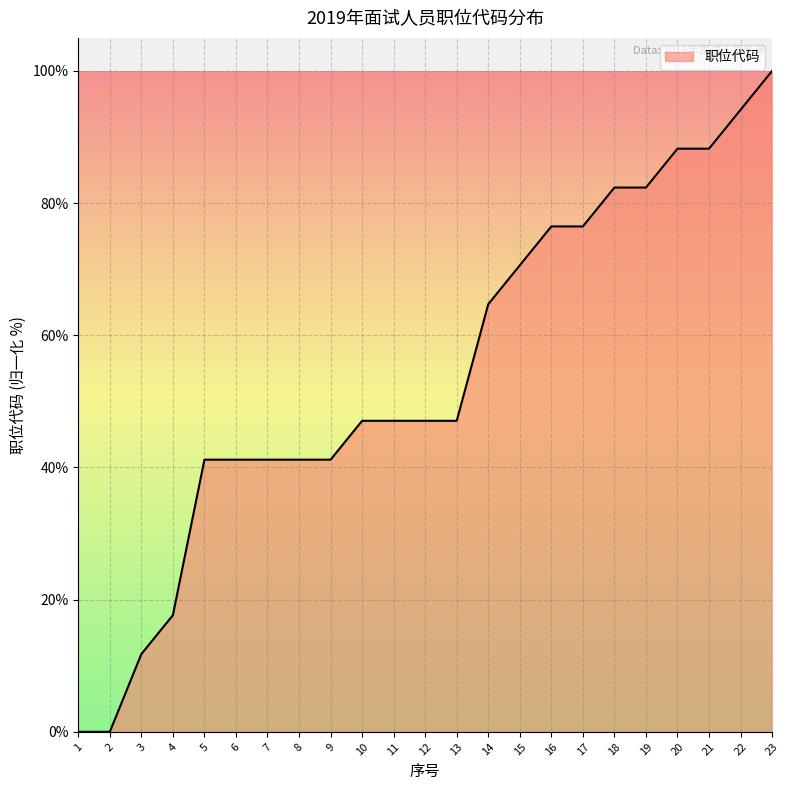

The value at 3 is 11.8. True or false?

True